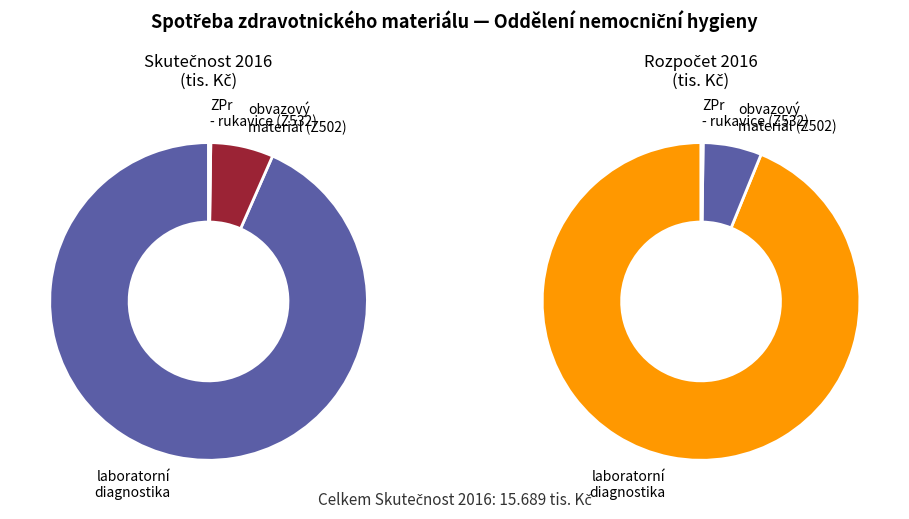

Which series changed the most between laboratorní diagnostika and ZPr - rukavice?

laboratorní diagnostika